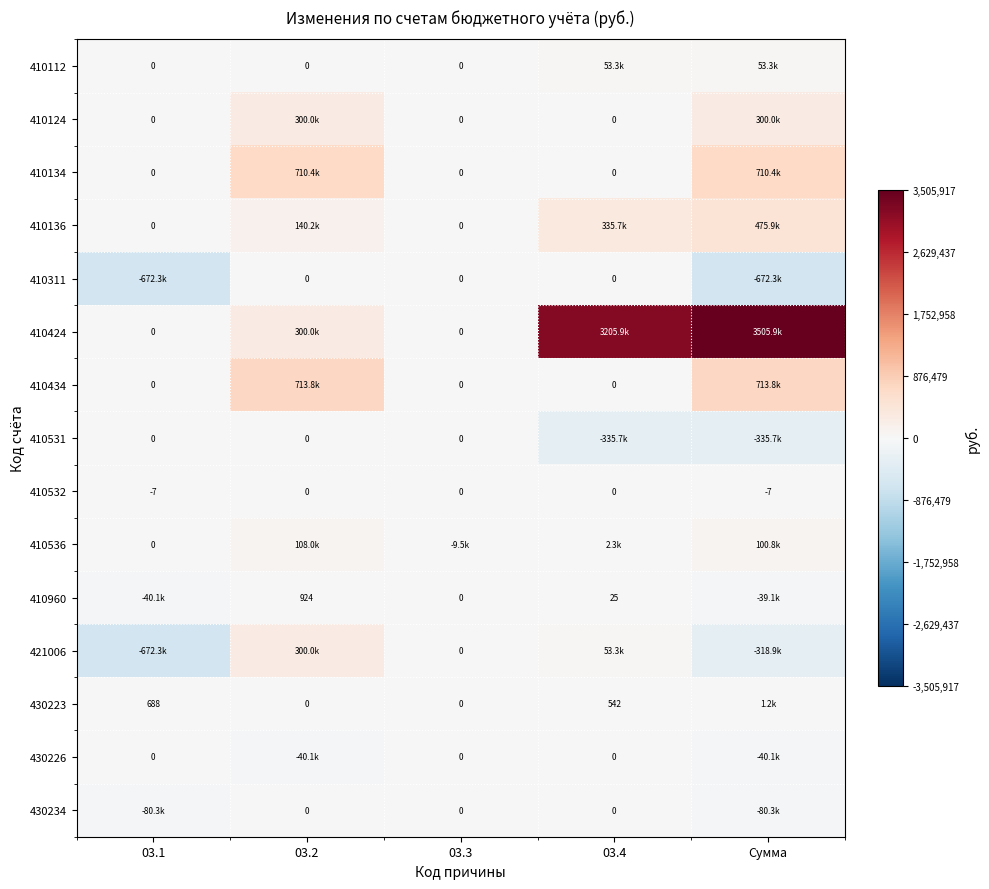

What is the greatest value displayed?

3505916.6